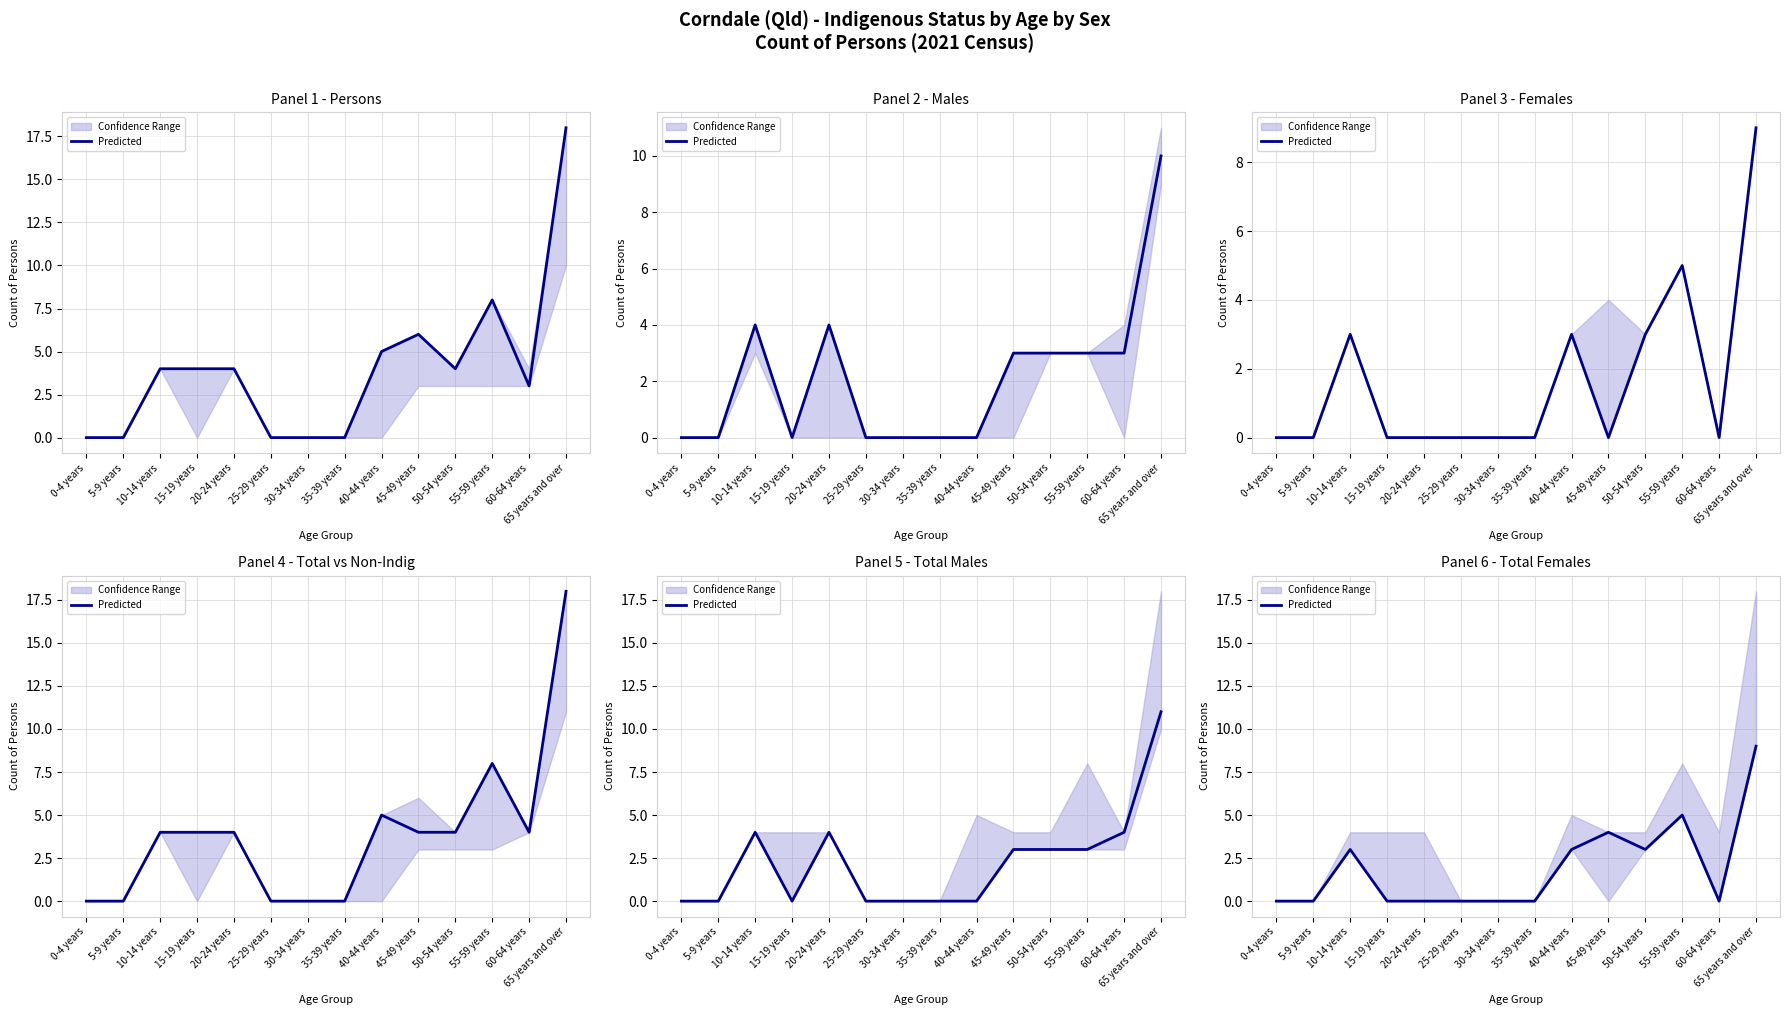

How many points are higher than both their immediate neighbors (excluding endpoints)?

3